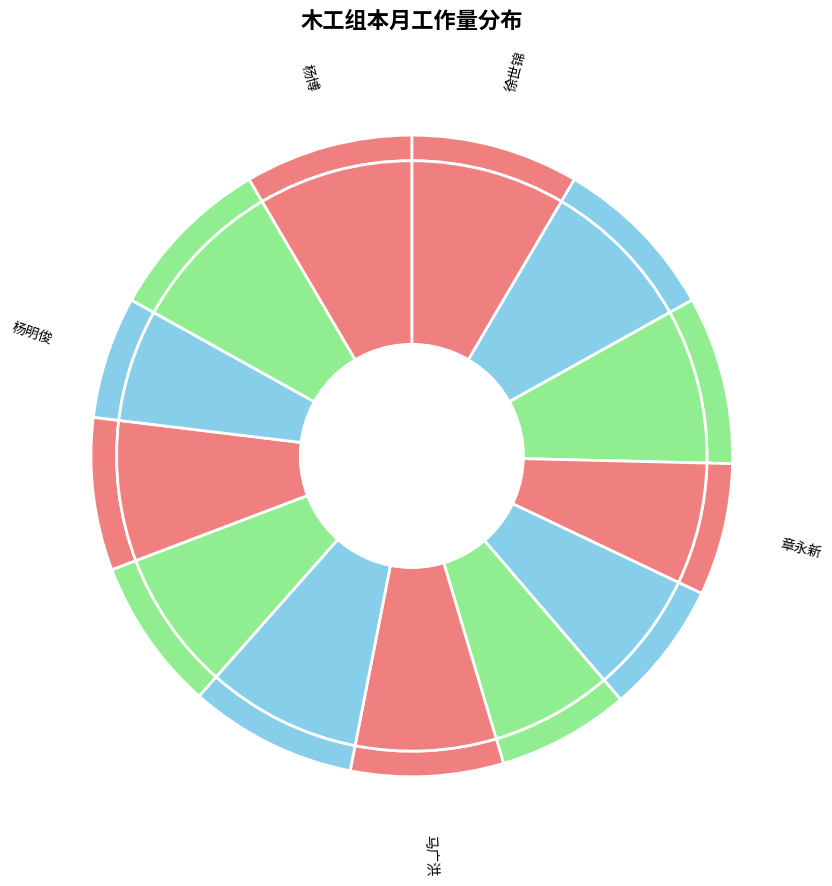

How many segments does this pie chart have?

13